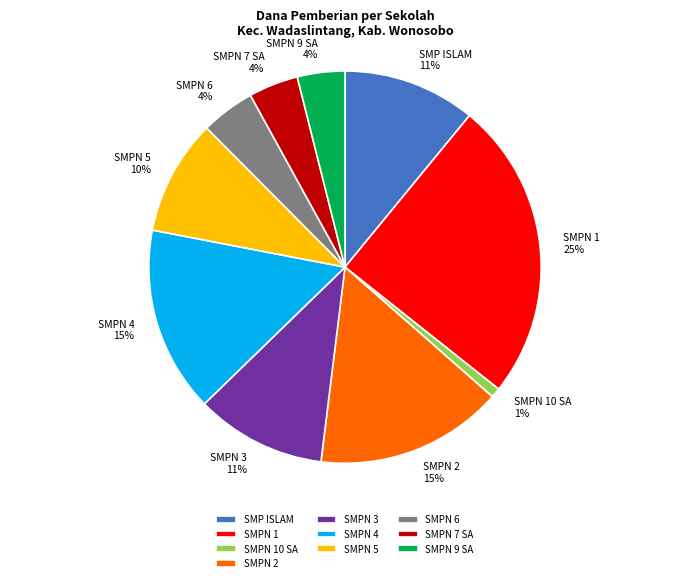

Combined, do SMPN 2 and SMP ISLAM account for over 50%?

No